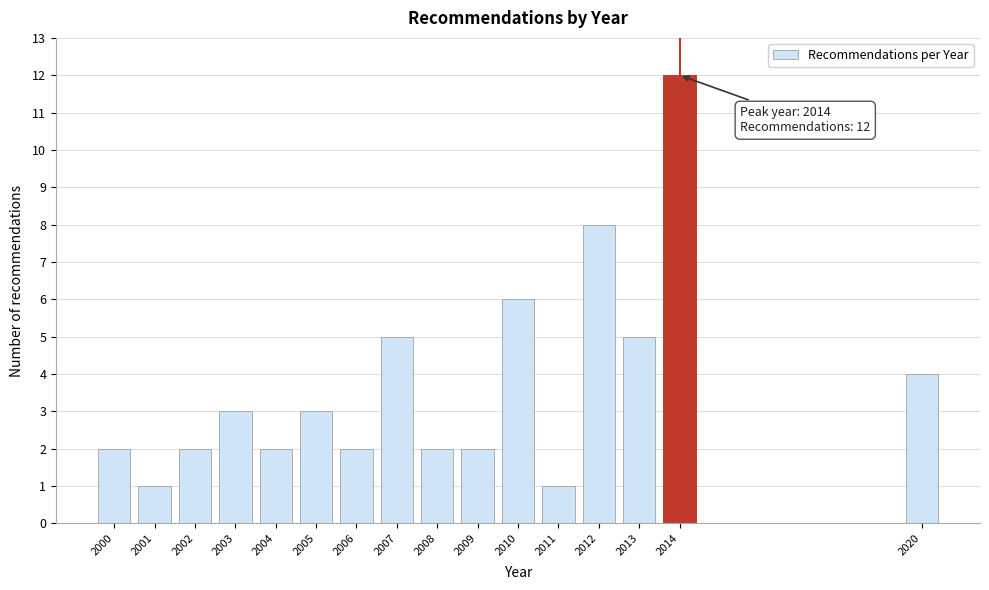

Reading left to right, what are all the values shown in this chart?

2000=2	2001=1	2002=2	2003=3	2004=2	2005=3	2006=2	2007=5	2008=2	2009=2	2010=6	2011=1	2012=8	2013=5	2014=12	2020=4